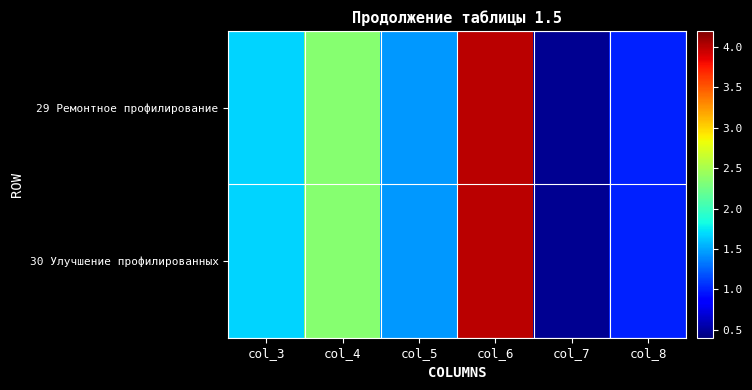

What is the total value across all series at col_3?

3.3